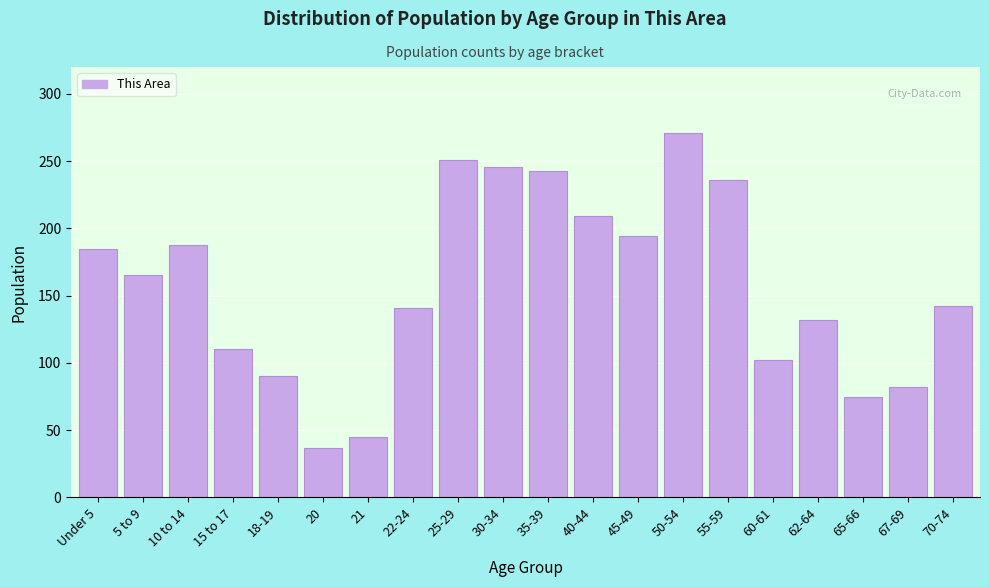

The value at 5 to 9 is 165. True or false?

True